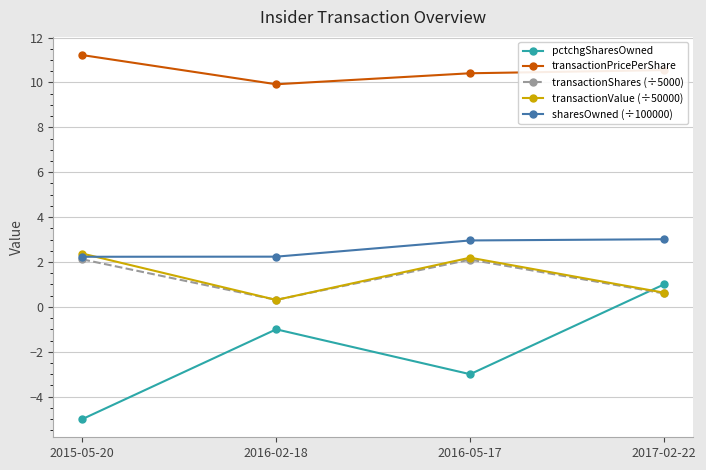

The value of sharesOwned (÷100000) at 2016-05-17 is 3.0. True or false?

True